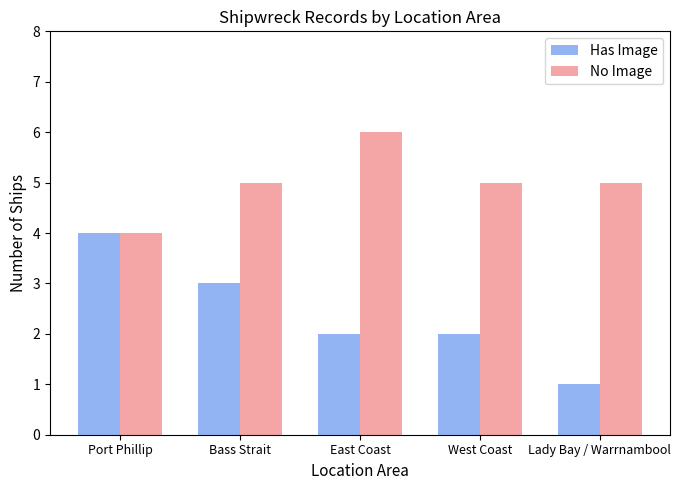

Rank the series by their maximum value, from lowest to highest.

Has Image, No Image